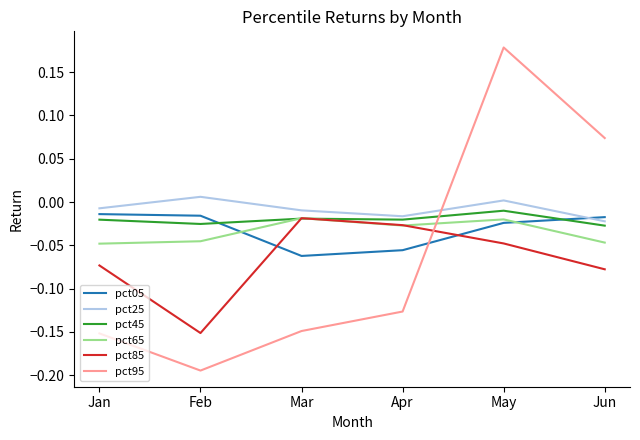

At how many categories does at least one series exceed 0?

3